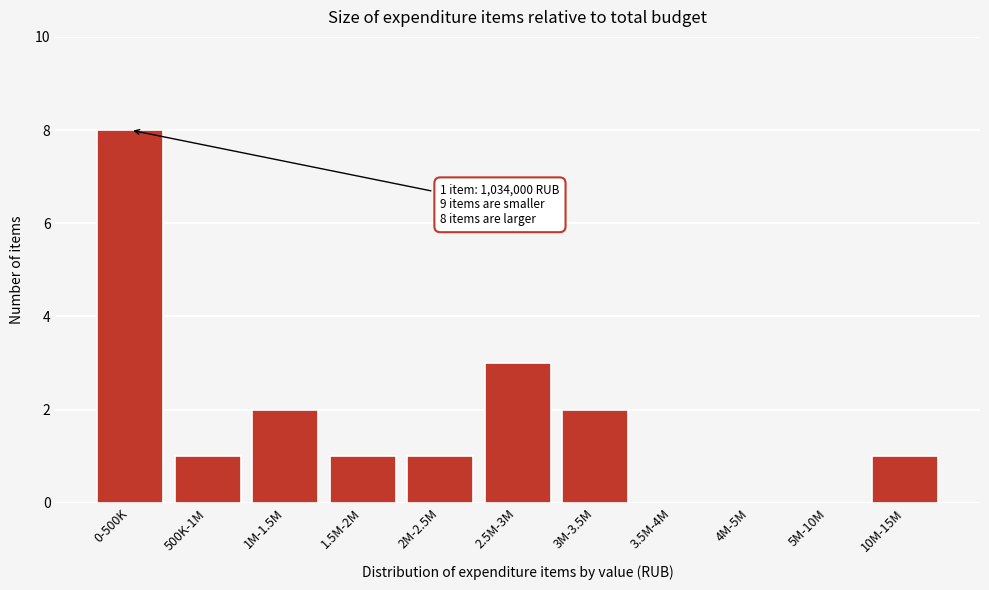

Reading left to right, list all the values displayed in this chart.

0-500K=8	500K-1M=1	1M-1.5M=2	1.5M-2M=1	2M-2.5M=1	2.5M-3M=3	3M-3.5M=2	3.5M-4M=0	4M-5M=0	5M-10M=0	10M-15M=1